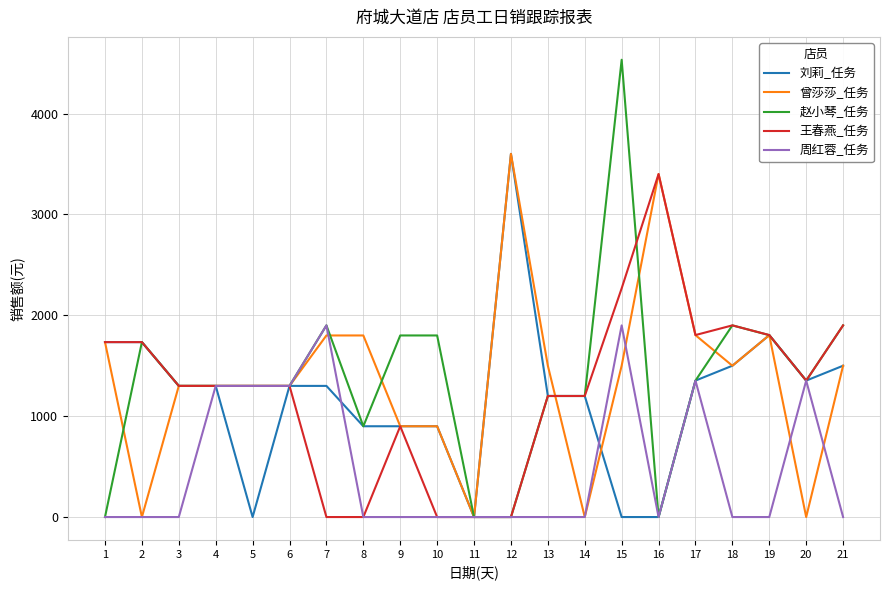

What is the greatest value displayed?

4533.0